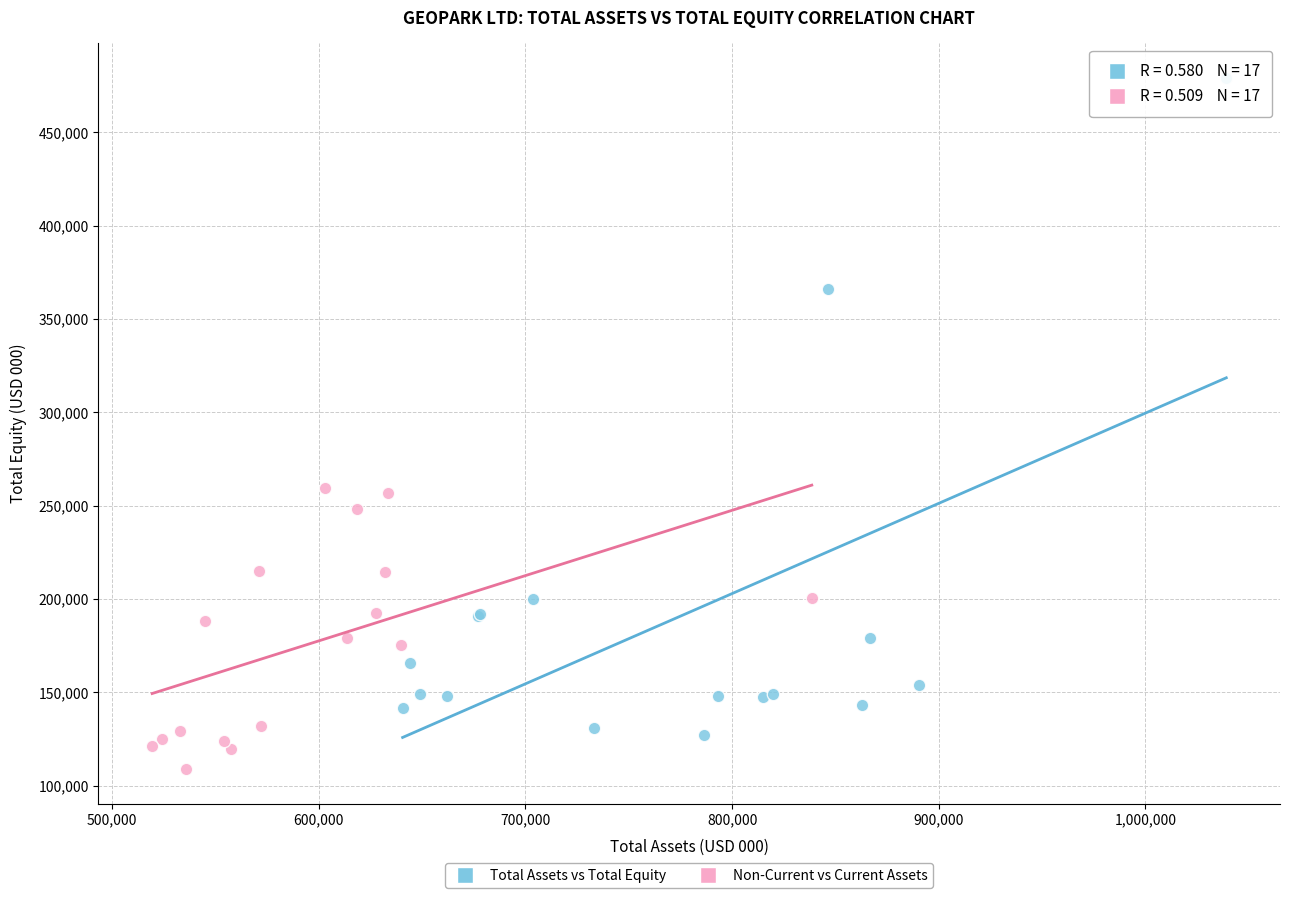

Which series contains the highest Y value?

Total Assets vs Total Equity